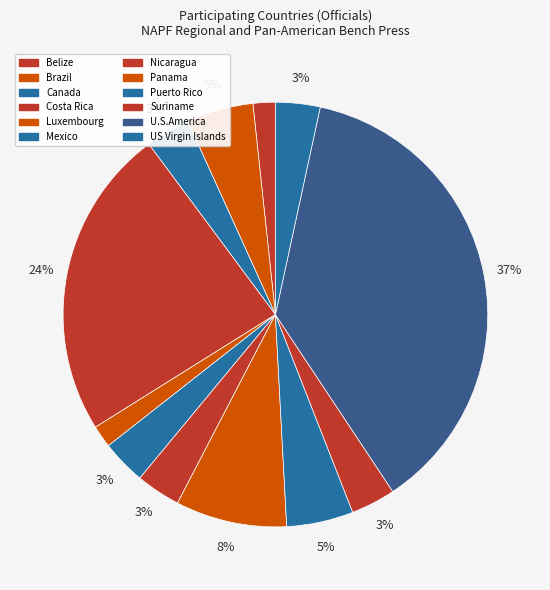

Approximately how many times larger is the value at Nicaragua compared to U.S.America?

0.1